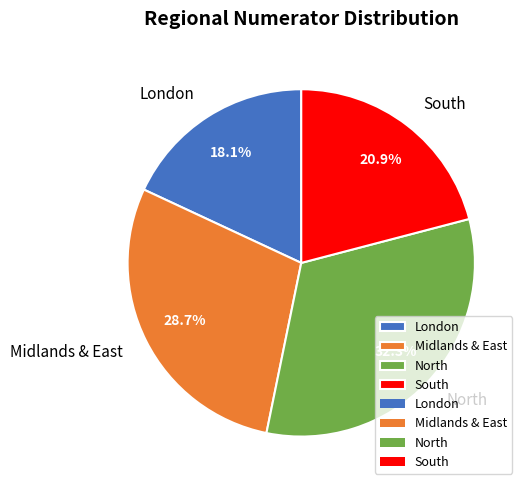

Does London represent more than half of the total?

No